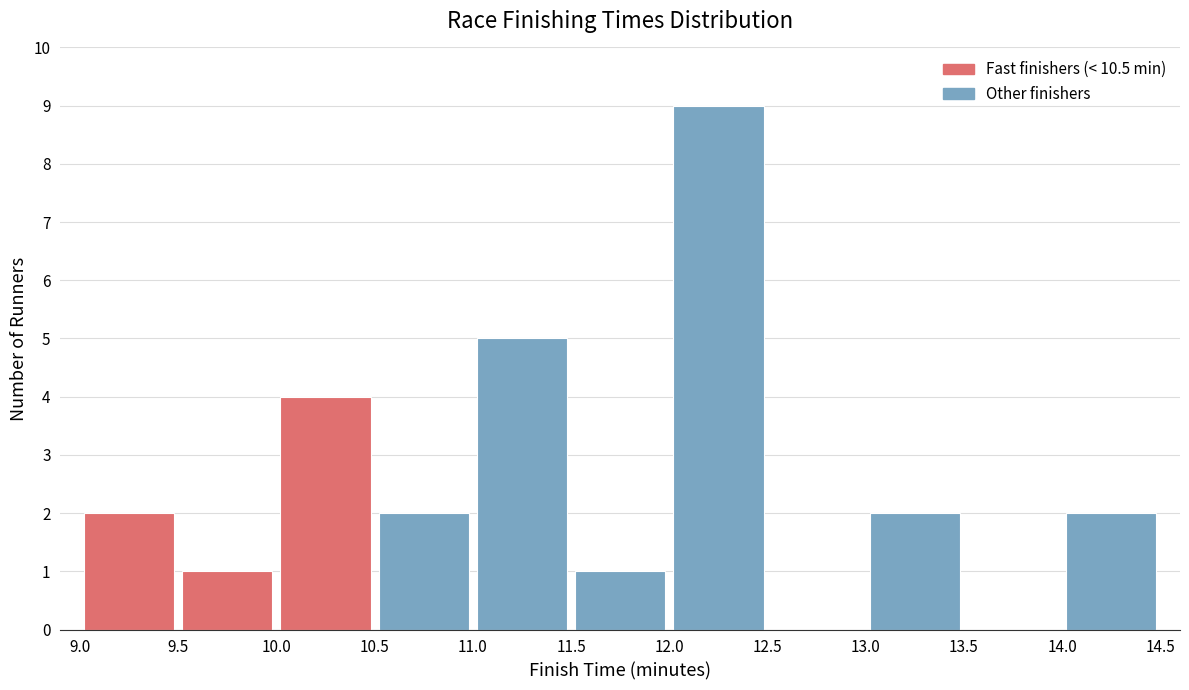

Reading left to right, list every bar in this chart as the range it spans on the x-axis followed by its height. The values are not printed on the chart, so give them approximately, as read against the axis.

9.0 to 9.5: 2
9.5 to 10.0: 1
10.0 to 10.5: 4
10.5 to 11.0: 2
11.0 to 11.5: 5
11.5 to 12.0: 1
12.0 to 12.5: 9
12.5 to 13.0: 0
13.0 to 13.5: 2
13.5 to 14.0: 0
14.0 to 14.5: 2